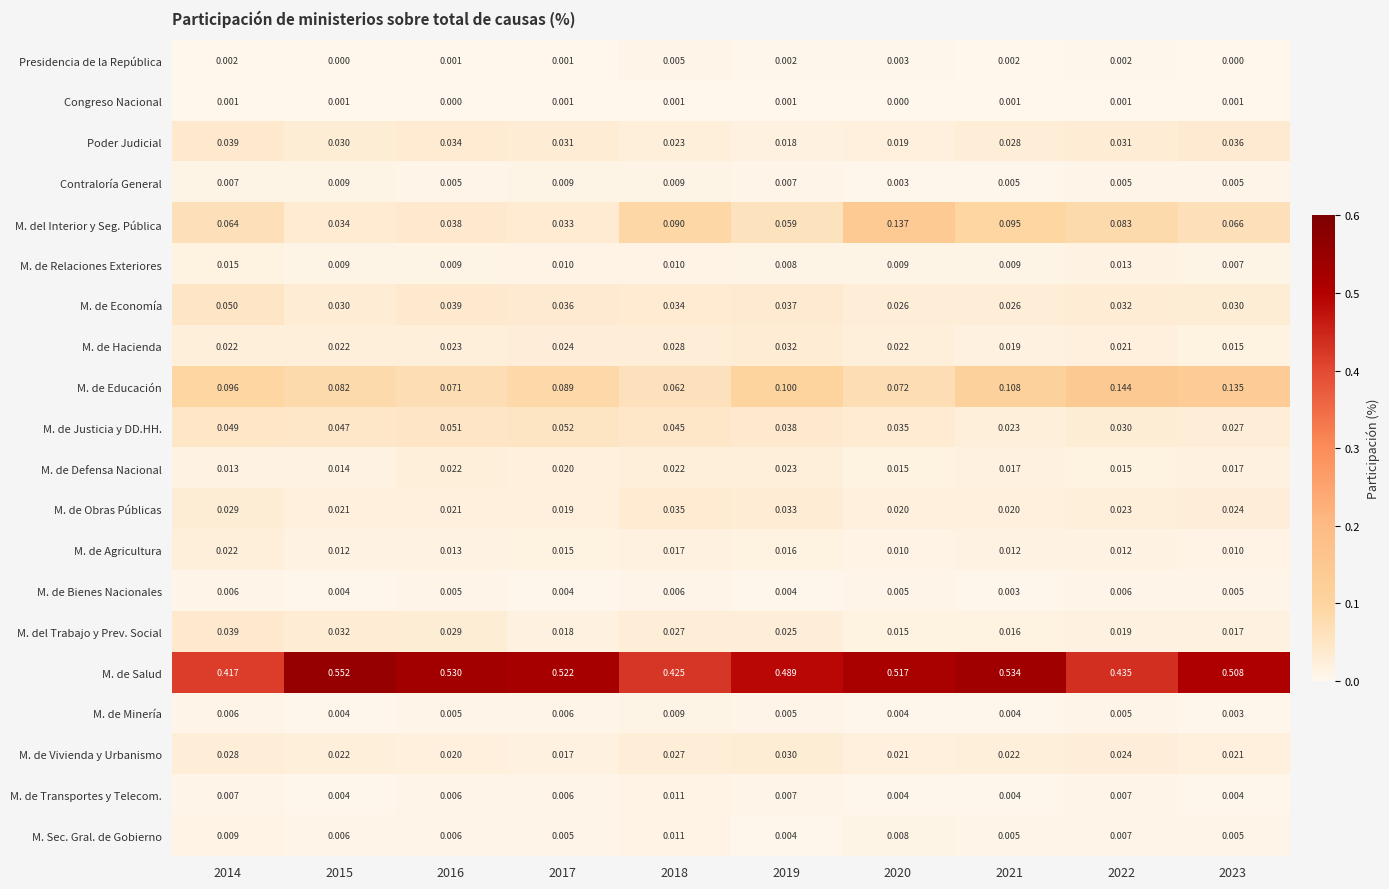

Which series has the largest total across all categories?

M. de Salud